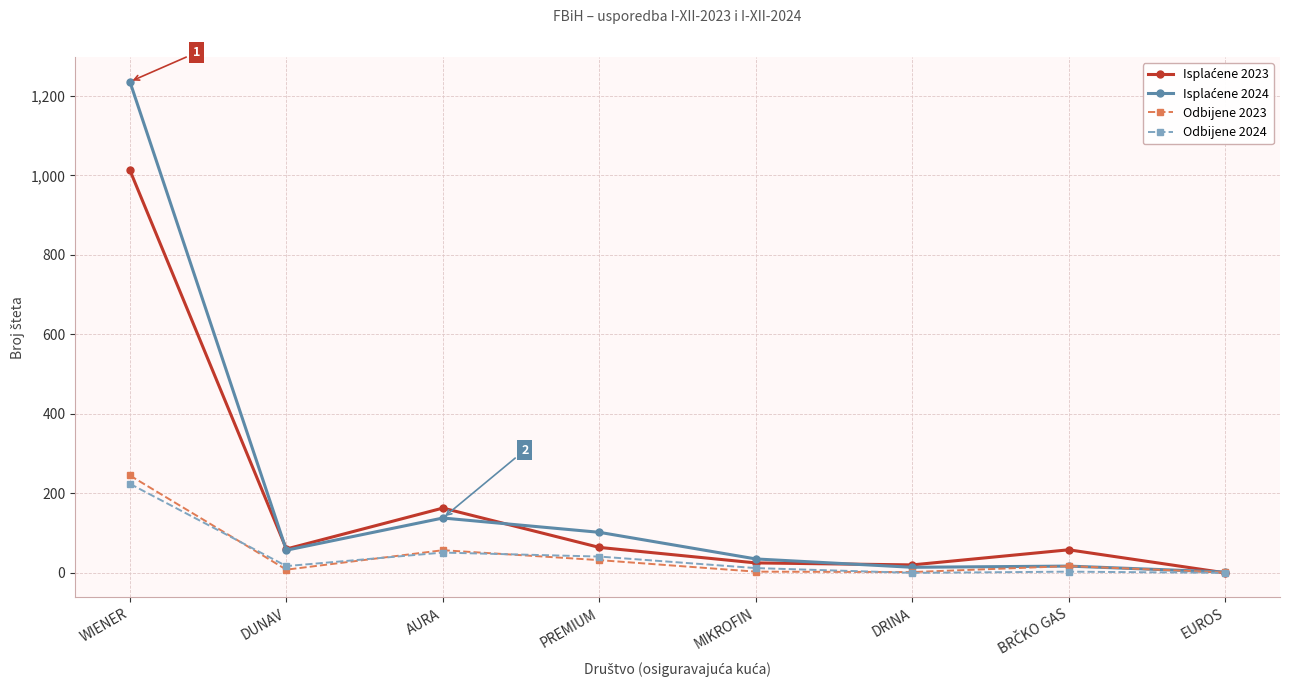

What is the difference between the highest and lowest values at WIENER?

1012